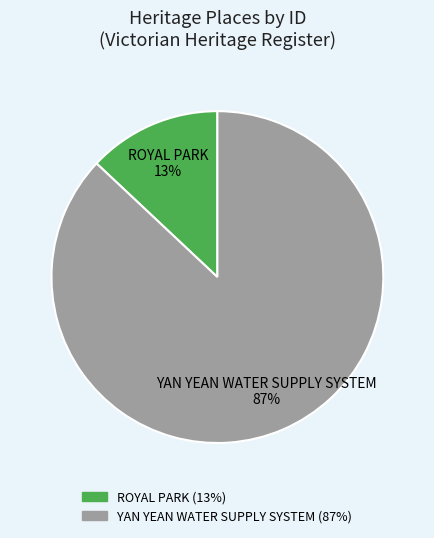

Count the number of slices in the pie.

2